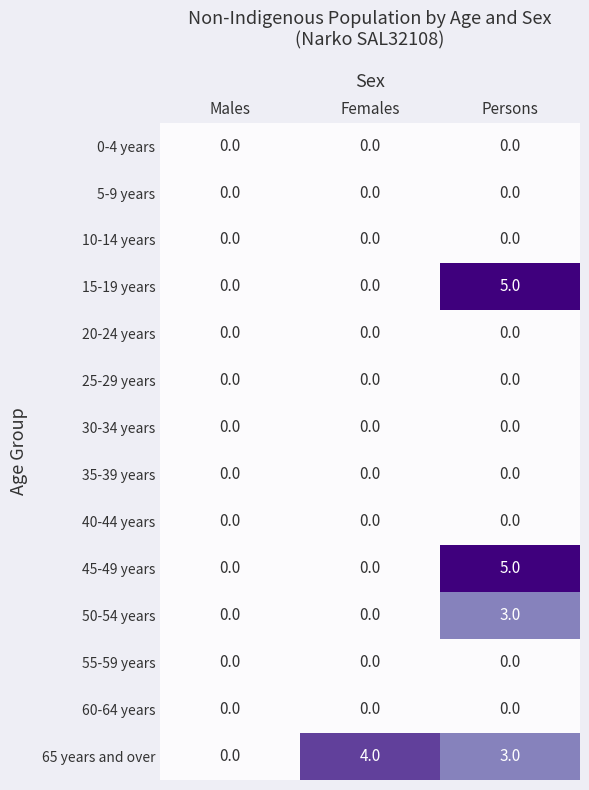

Which series has the largest total across all categories?

65 years and over